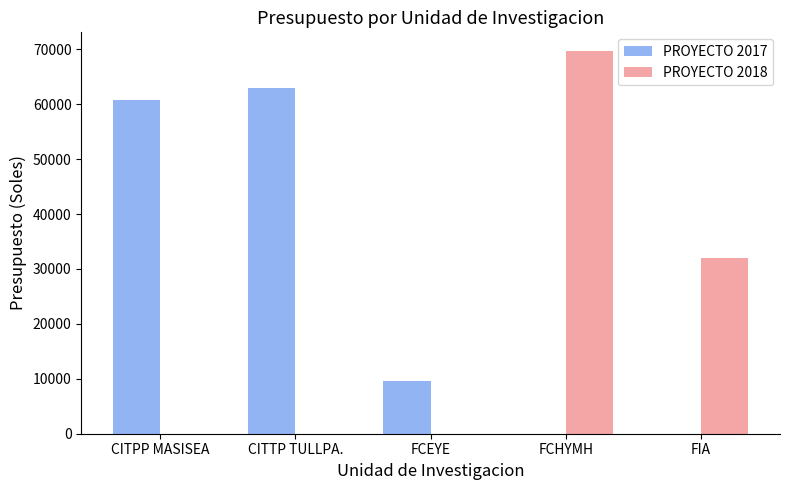

Between CITPP MASISEA and FCEYE, which series saw the biggest shift?

PROYECTO 2017